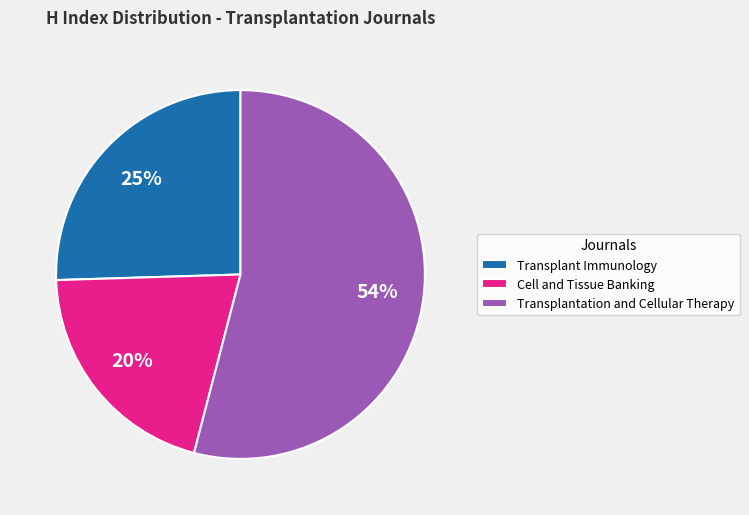

Is the sum of Transplant Immunology and Cell and Tissue Banking greater than half?

No